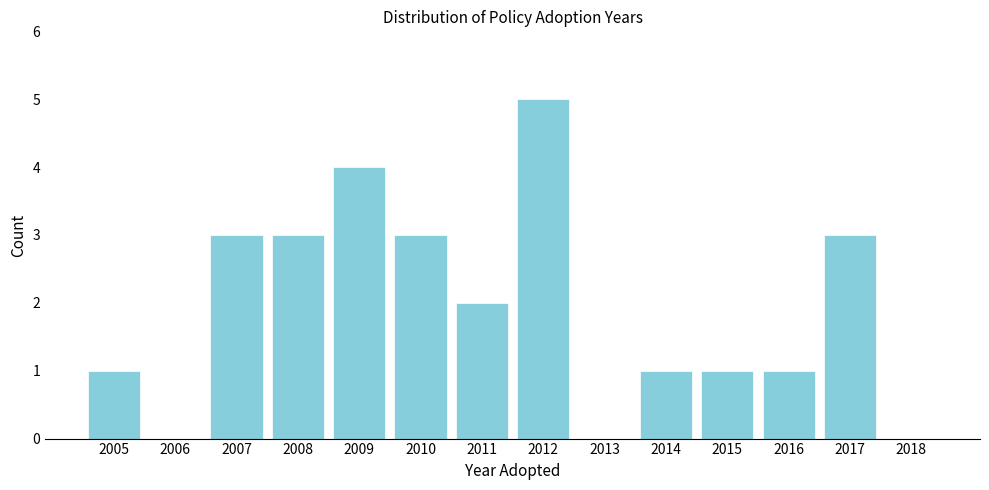

Reading right to left, extract all data points from this chart.

2018=0	2017=3	2016=1	2015=1	2014=1	2013=0	2012=5	2011=2	2010=3	2009=4	2008=3	2007=3	2006=0	2005=1